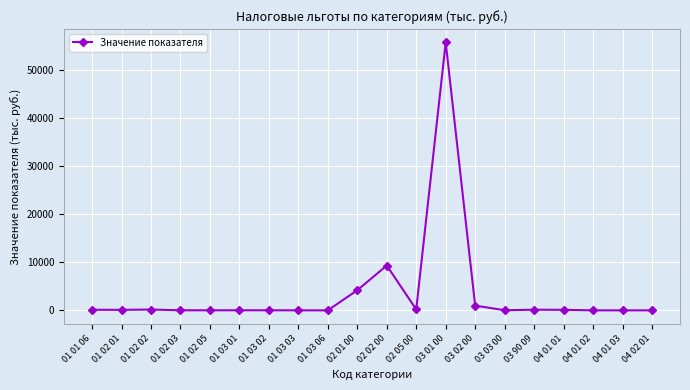

How many values are below 100?

10